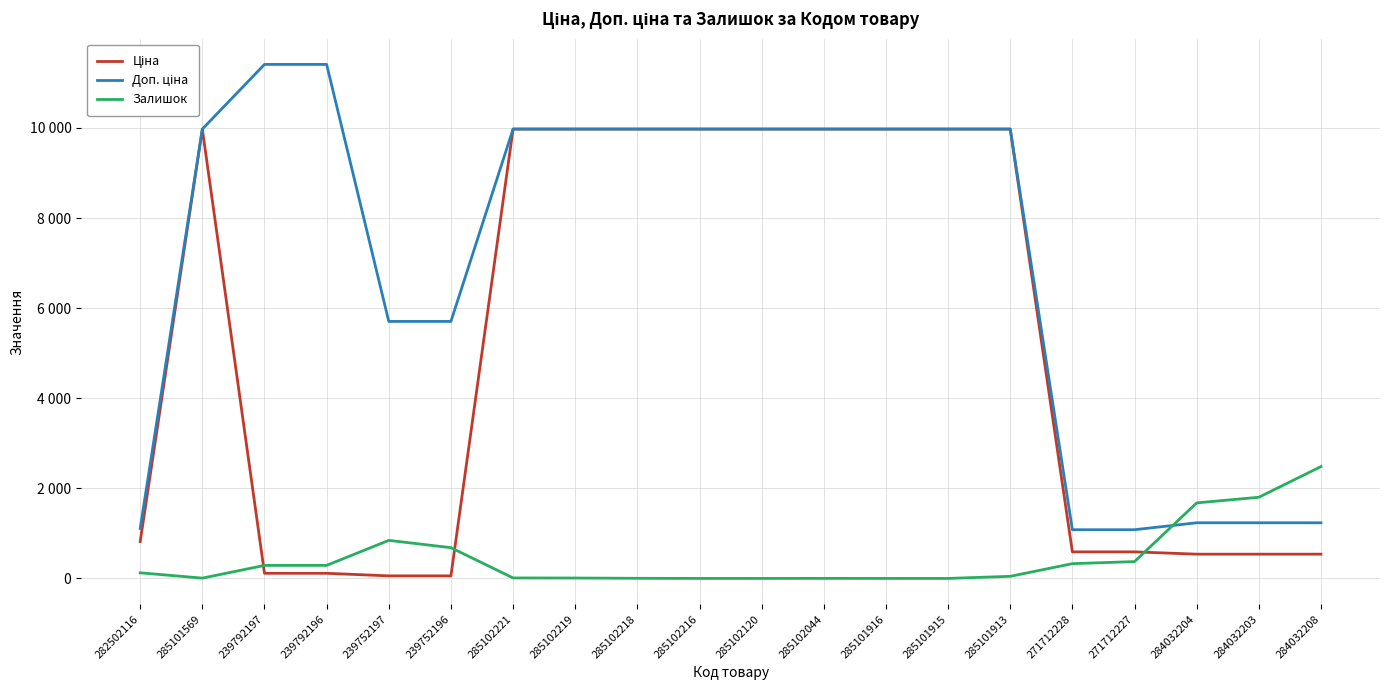

Is this an area chart (filled region under the line)?

No